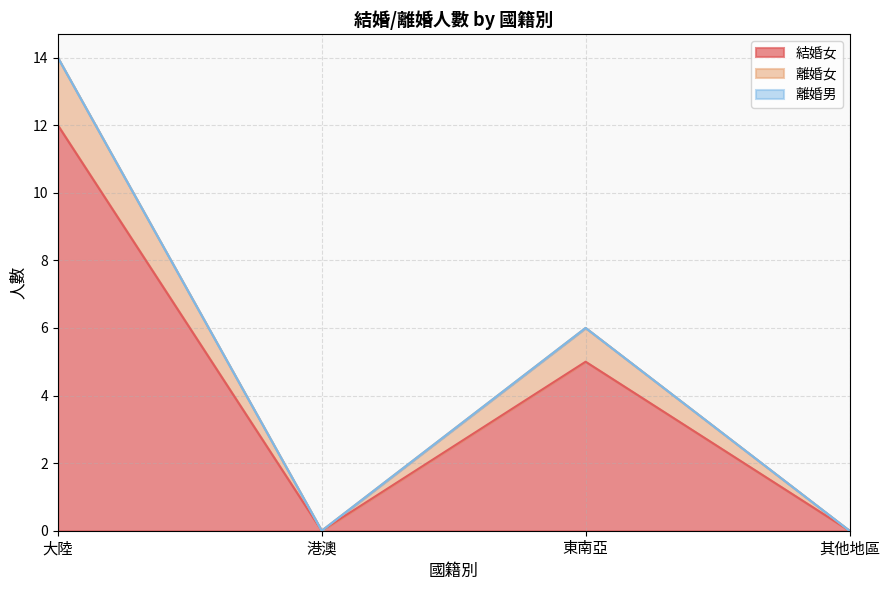

How many data points does each series have?

4